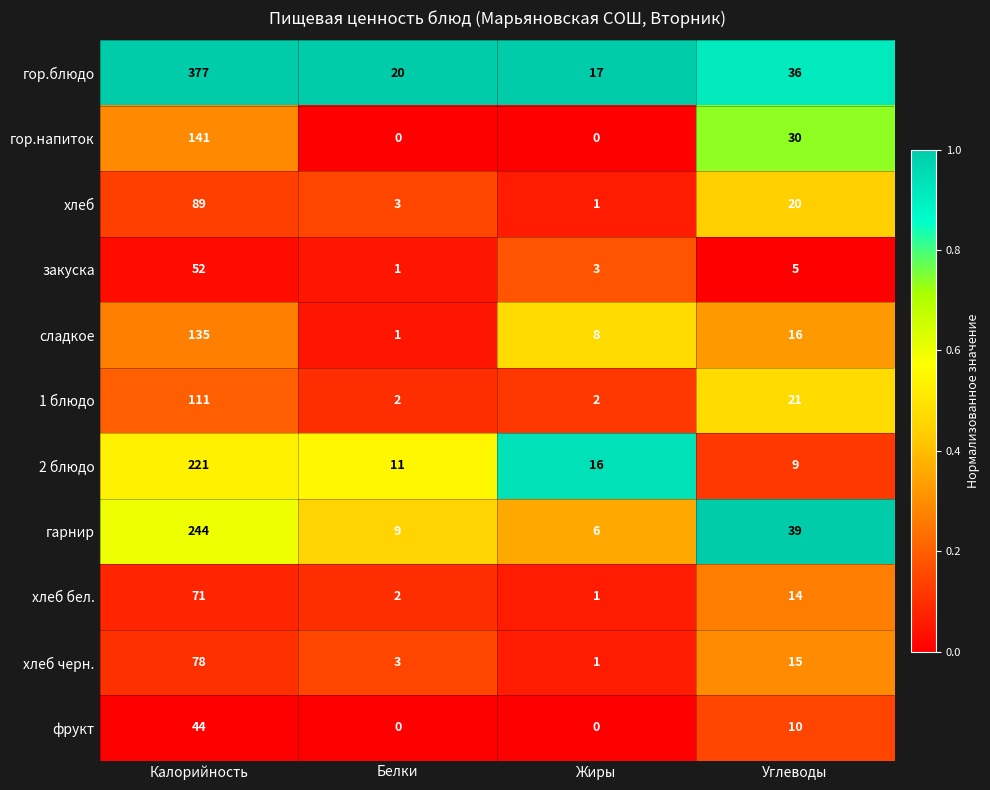

Where does the гарнир series first go above 39?

Калорийность